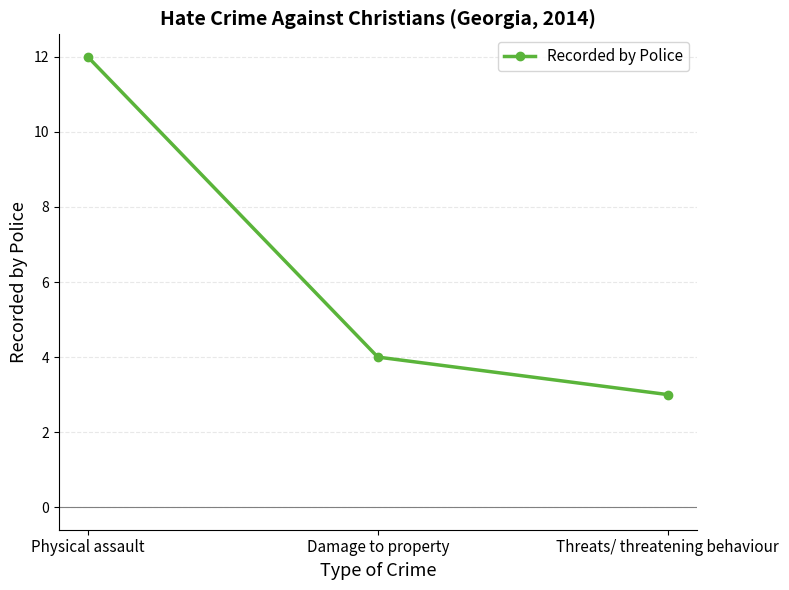

Does the chart have visible grid lines?

Yes